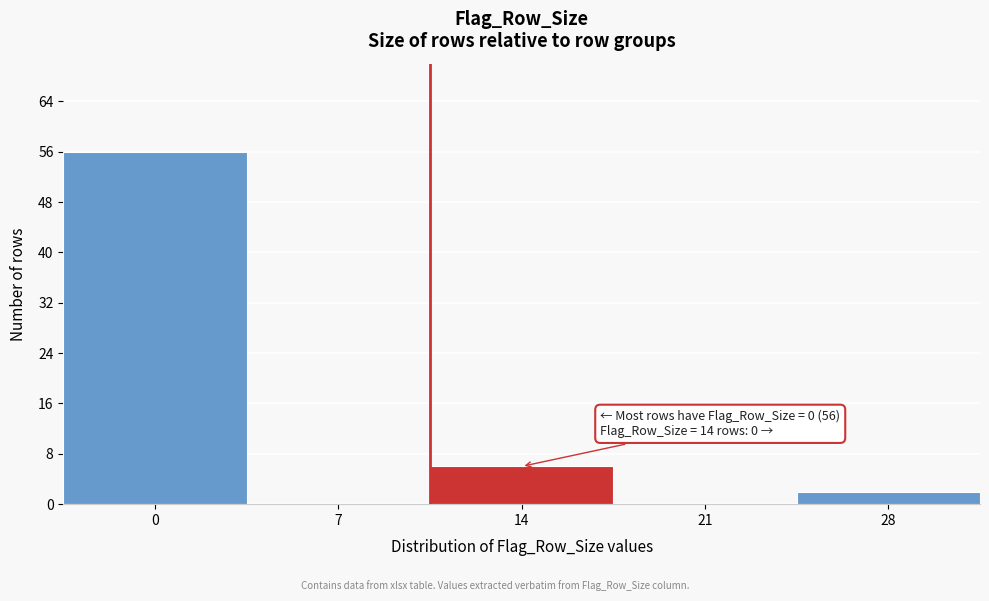

Reading left to right, list all the values displayed in this chart.

0=56	7=0	14=6	21=0	28=2